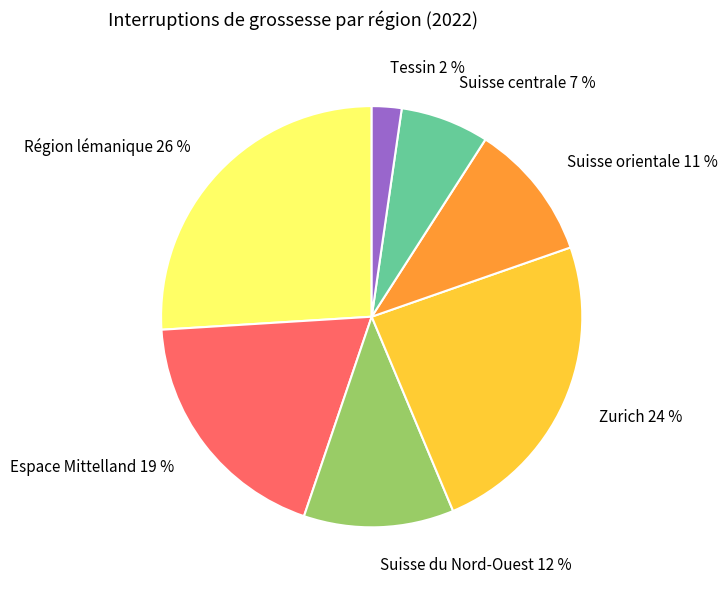

Count the number of slices in the pie.

7